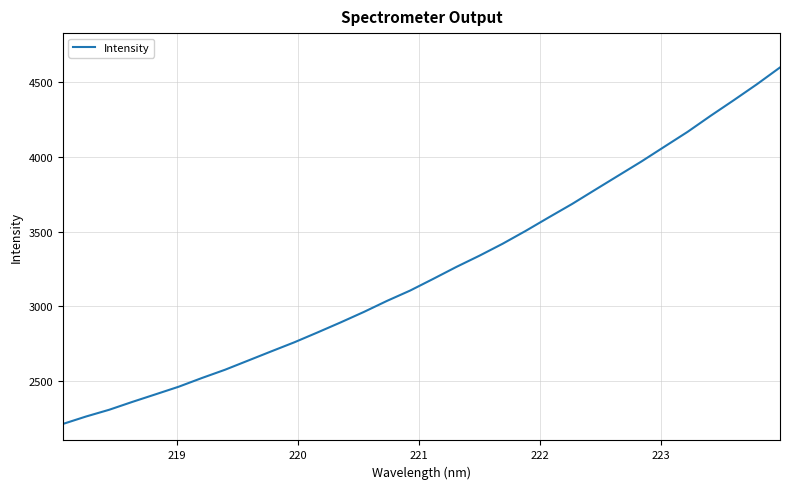

What is the smallest value displayed?

2211.6